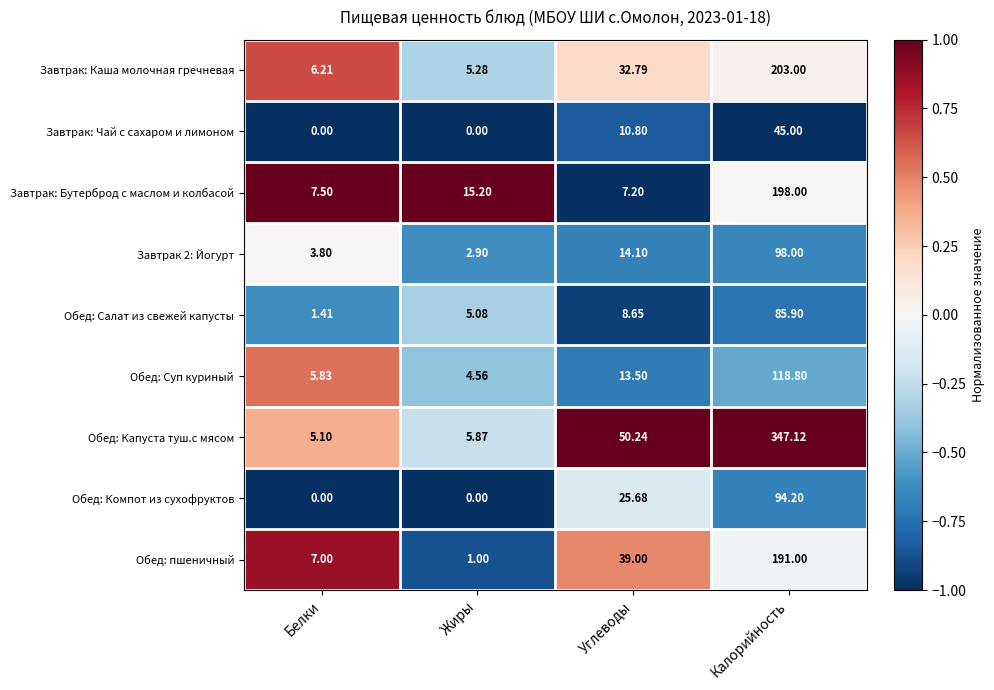

What is the total value across all series at Белки?

36.9